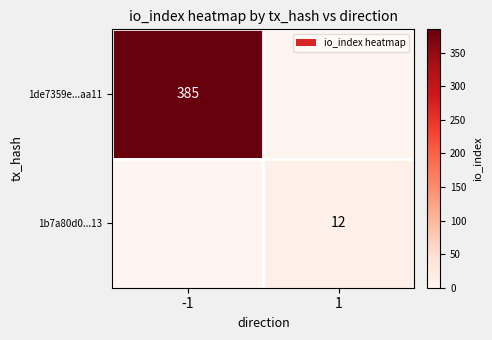

Is it true that 1de7359e...aa11 equals 82 at -1?

False